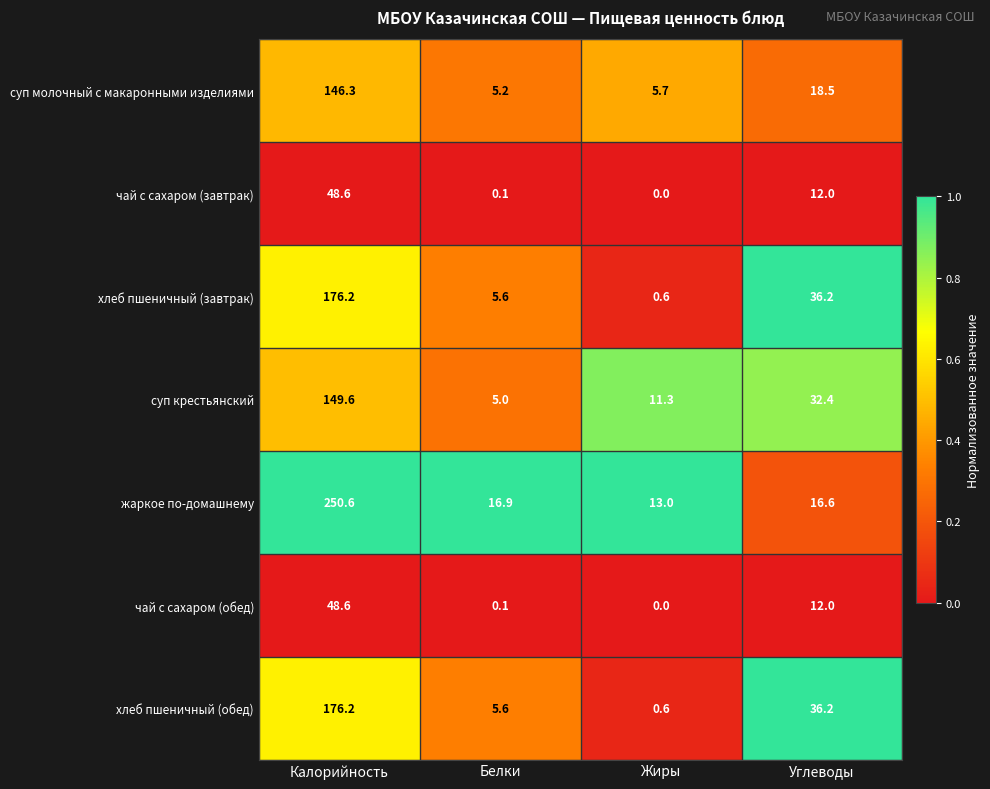

What is the greatest value displayed?

250.6